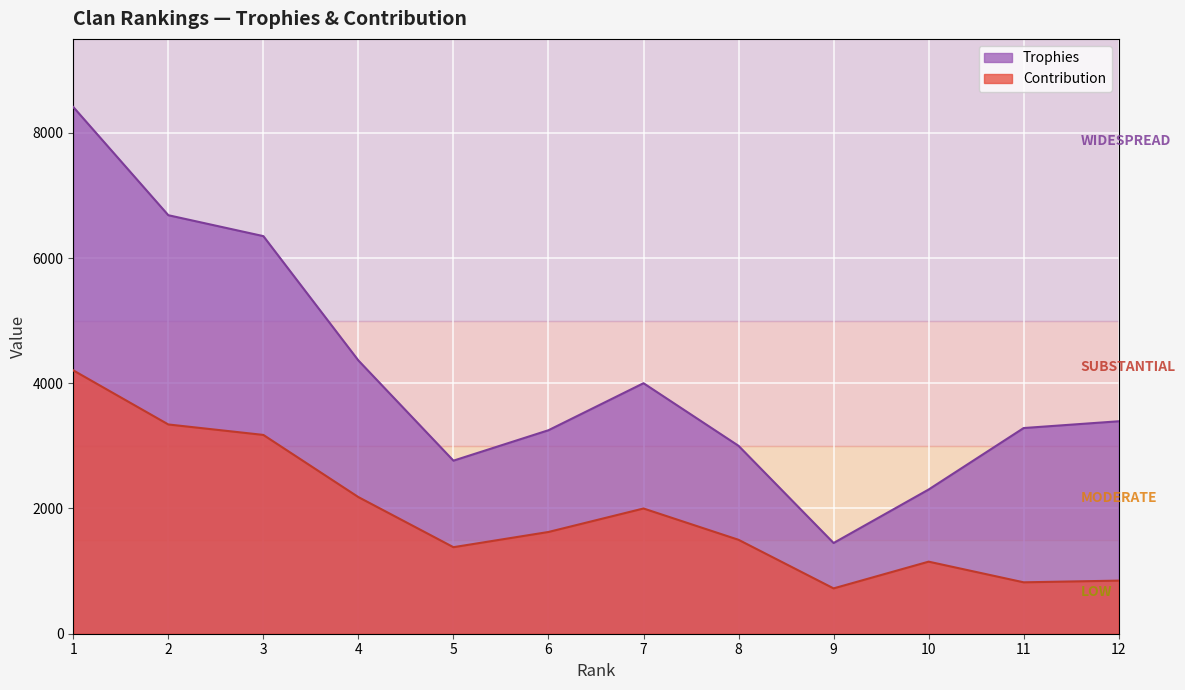

True or false: Contribution and Trophies intersect in this chart.

False